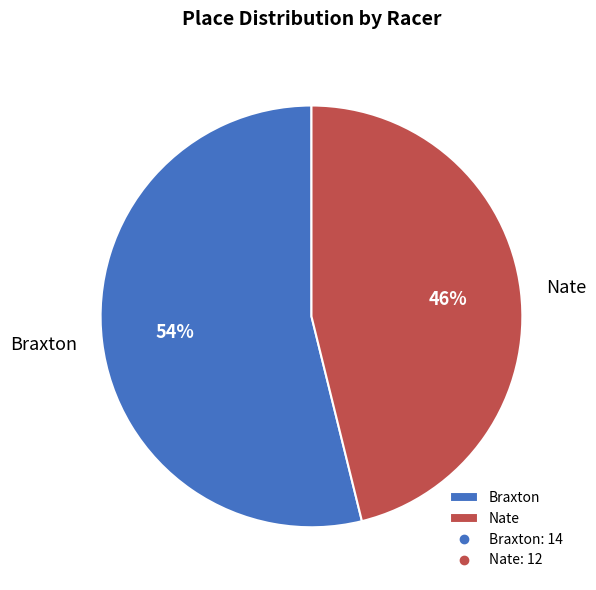

Is it true that Braxton is 40% of the pie?

False